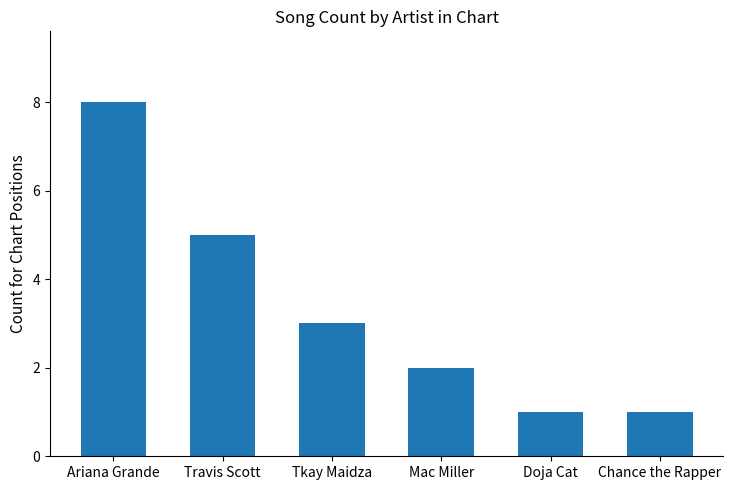

Reading left to right, what are all the values shown in this chart?

8	5	3	2	1	1